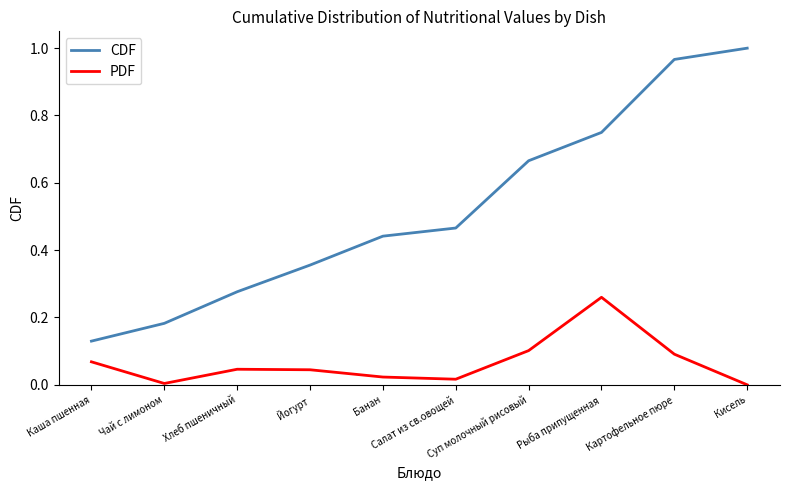

Which series has the largest total across all categories?

CDF